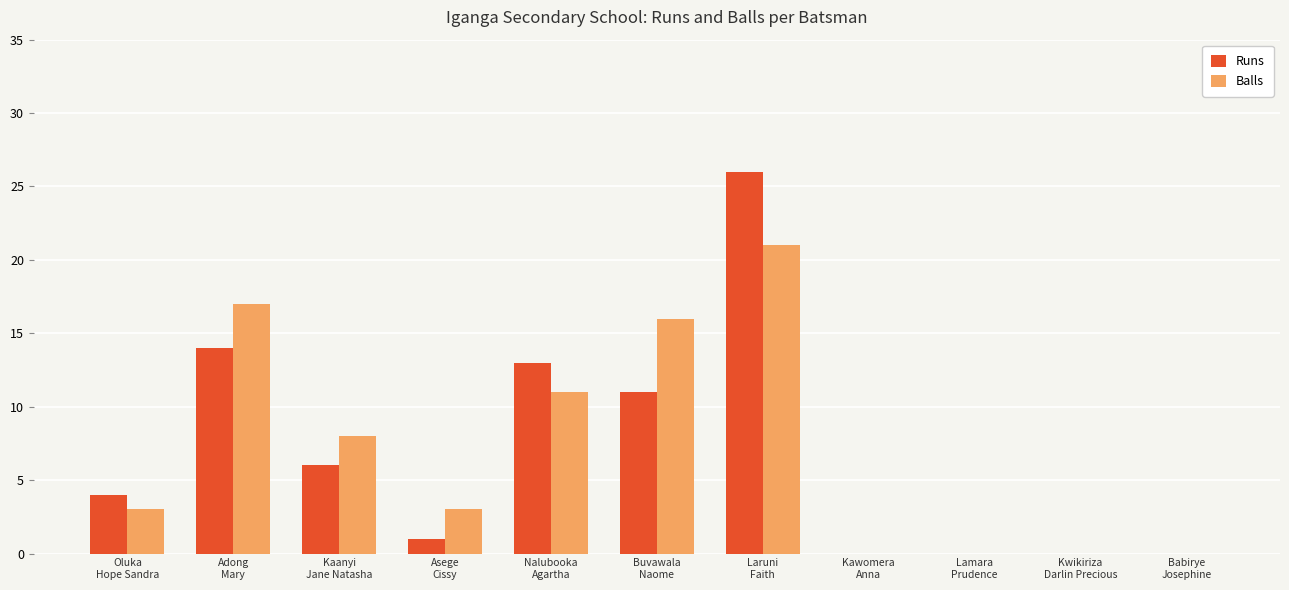

Is it true that Balls equals 11 at Kawomera
Anna?

False